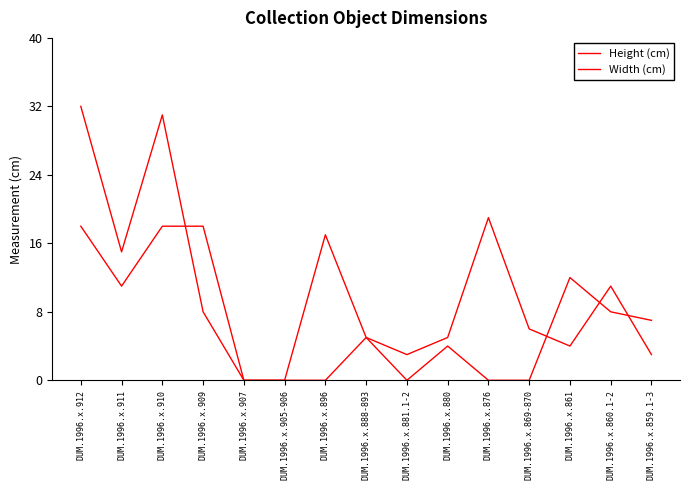

What is the value of the Width (cm) point at the 14th from the left?

11